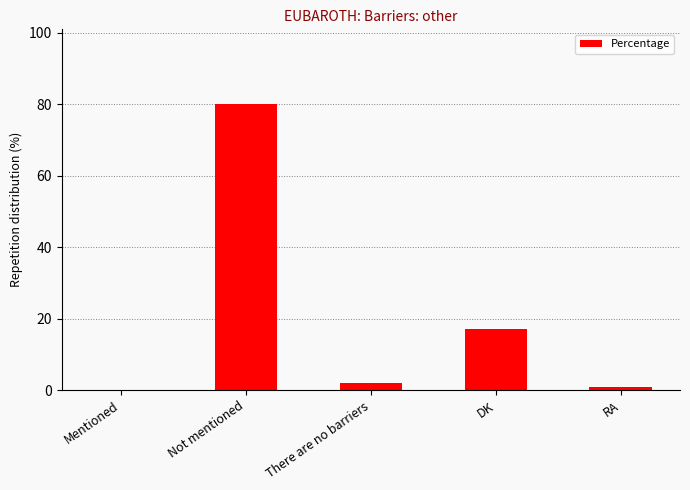

What is the greatest value displayed?

80